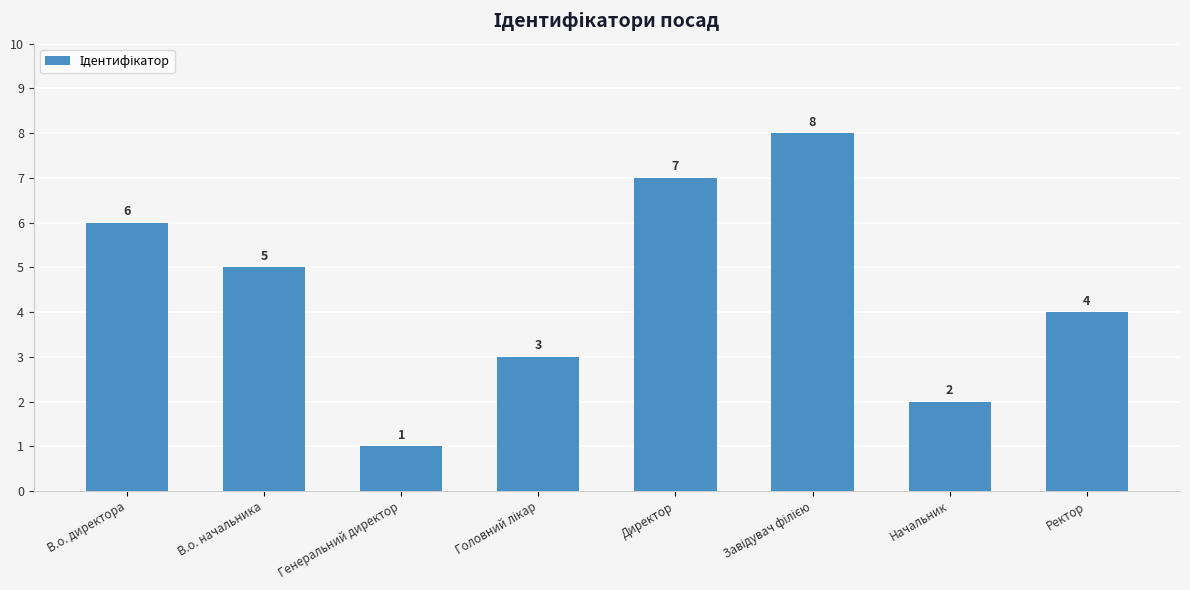

What is the minimum value shown in the chart?

1